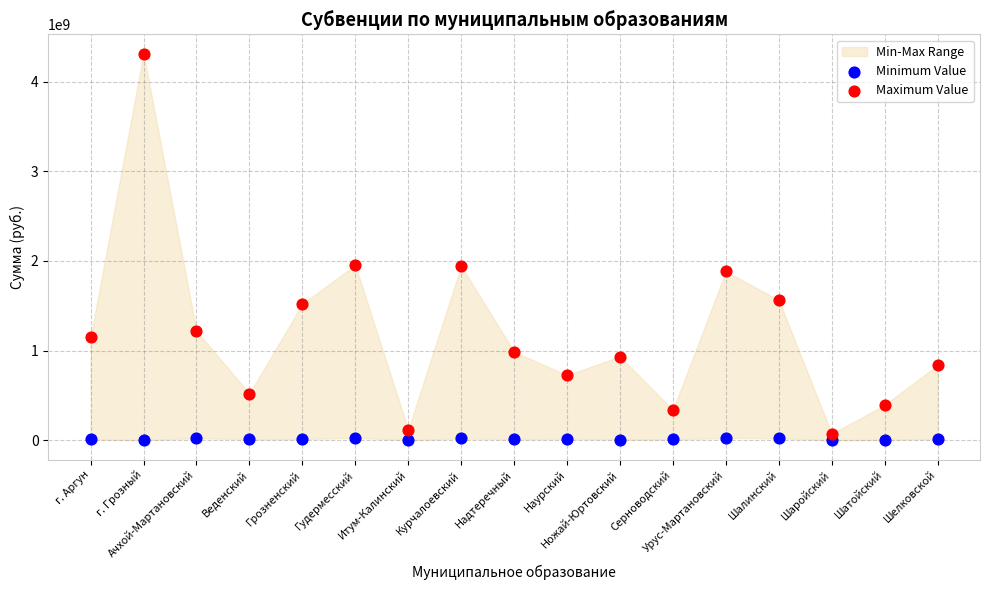

Which series has the largest Y range (max minus min)?

Maximum Value